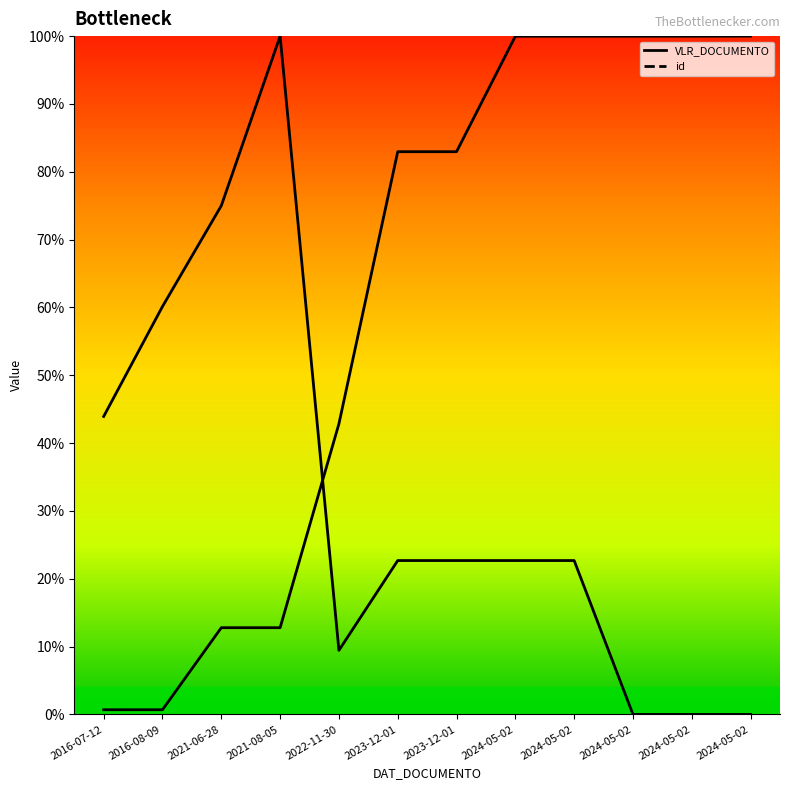

What is the value of the id (line) point at the 6th from the left?

0.8